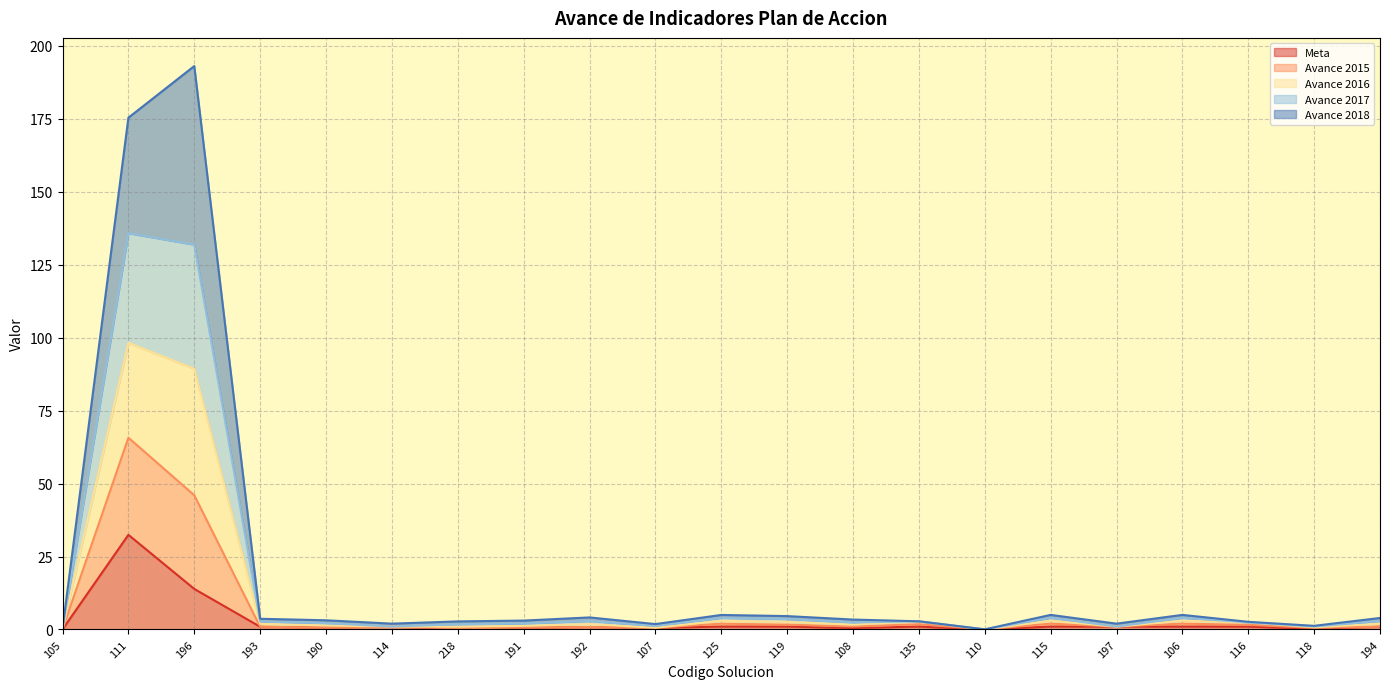

Does the chart display data point markers on the line(s)?

No